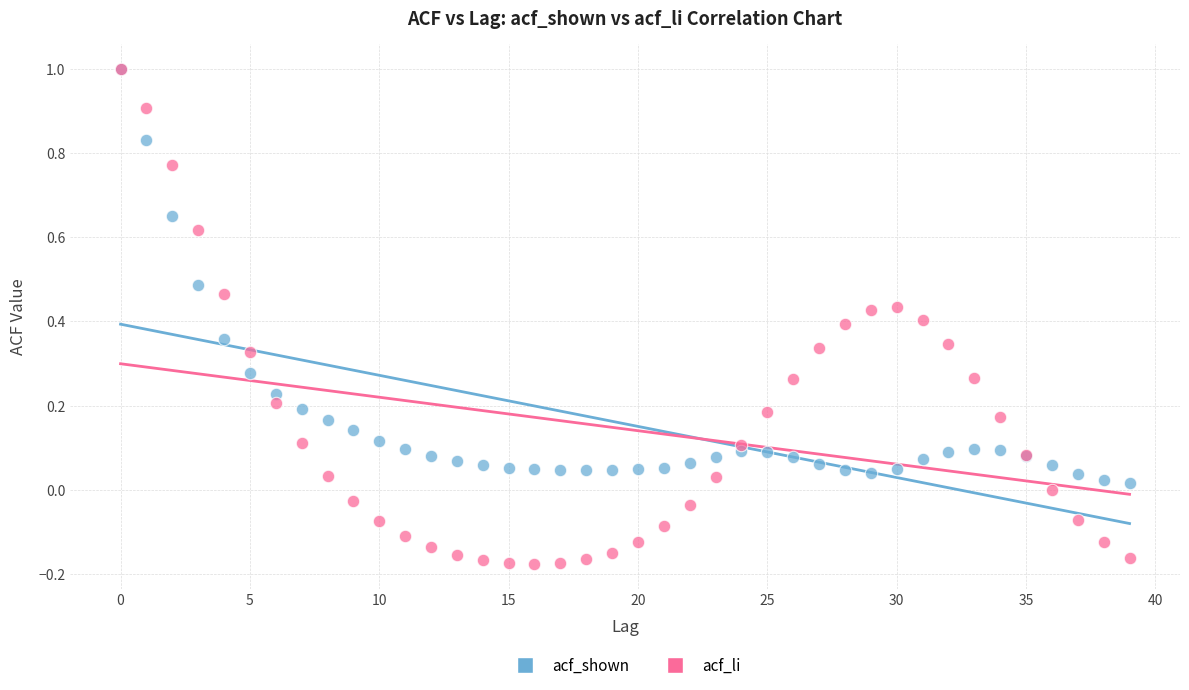

What are all the series names shown in the legend?

acf_shown, acf_li